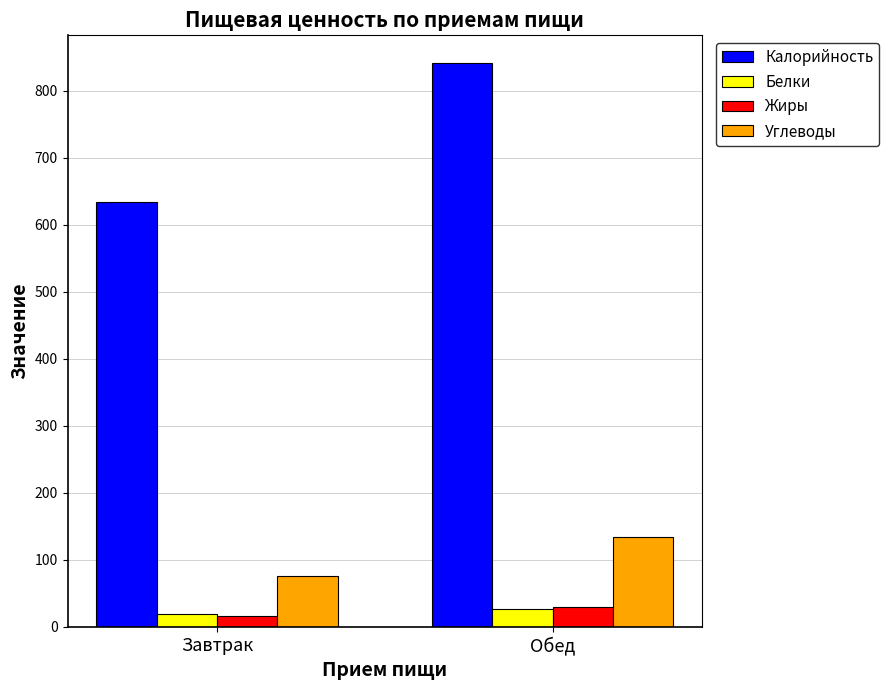

List the labels in order of Белки value, smallest first.

Завтрак, Обед